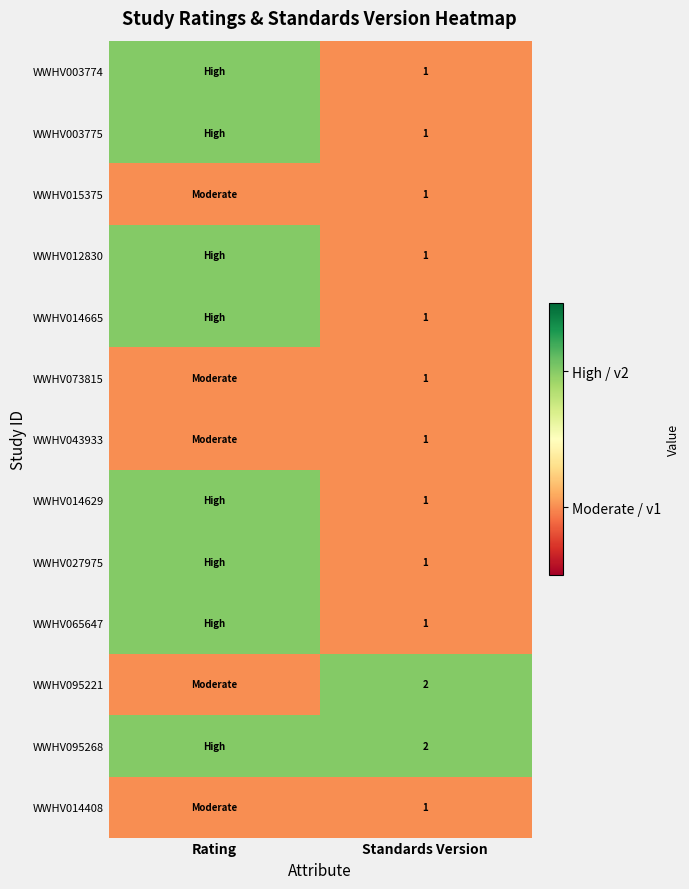

The value of WWHV003775 at Standards Version is 1. True or false?

True